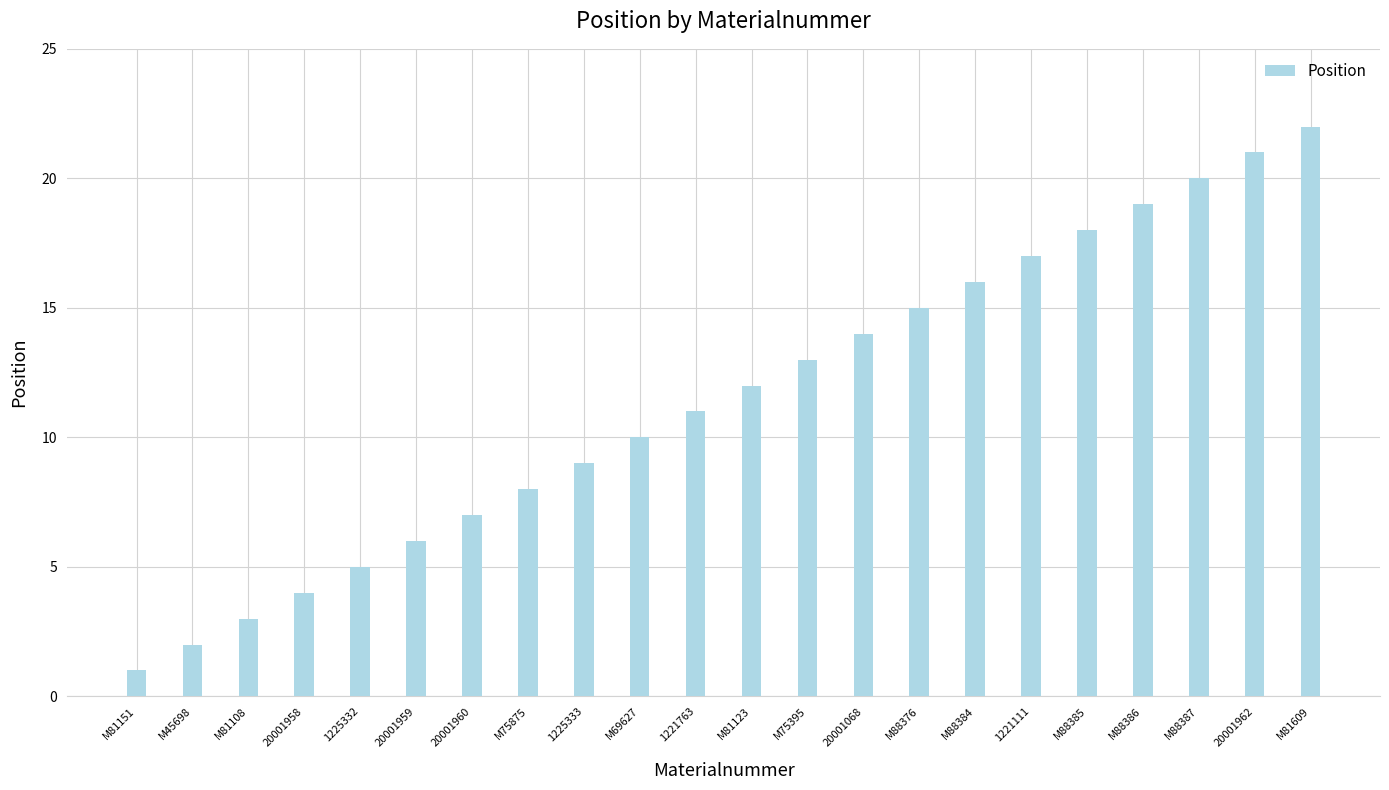

What is the label of the 15th bar from the left?

M88376